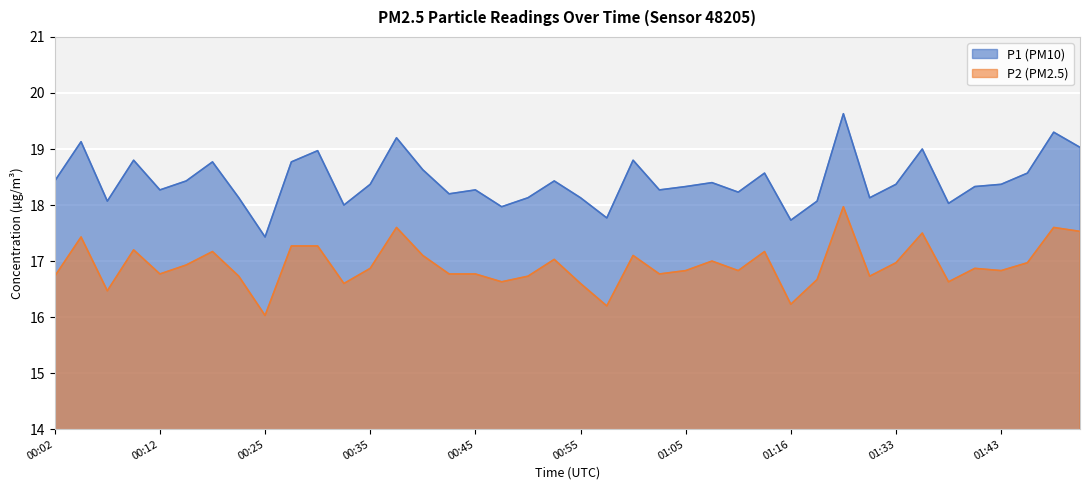

What is the average value of the P1 series?

18.4